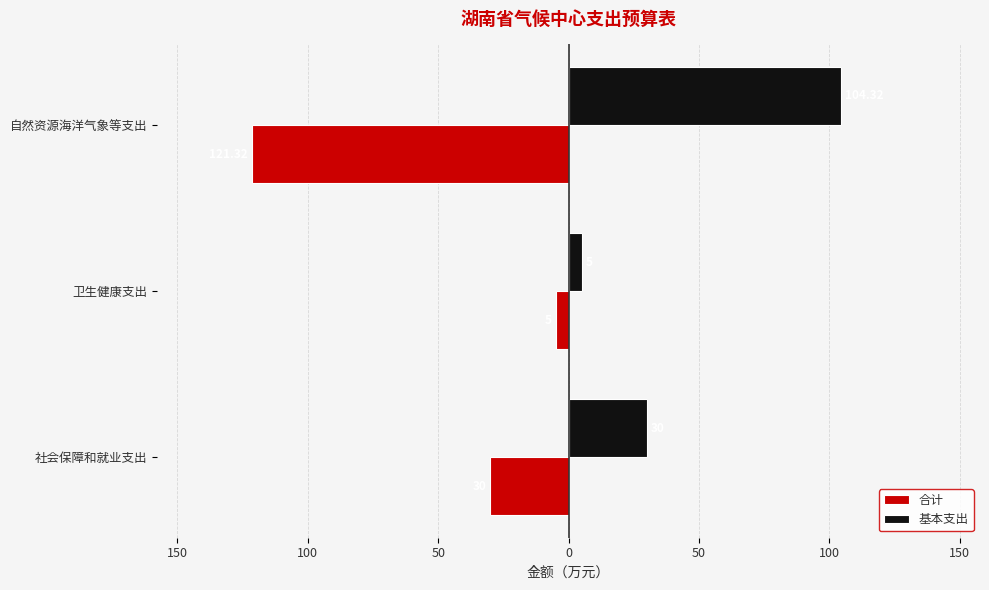

What are all the series names shown in the legend?

合计, 基本支出